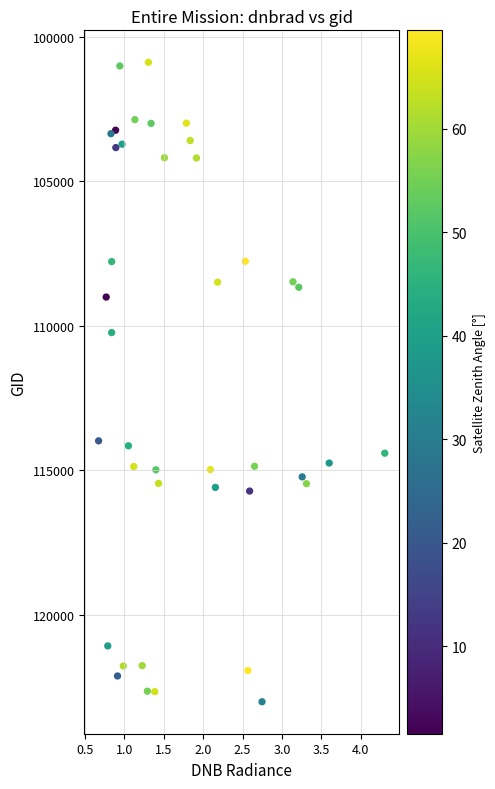

What Y value in the scatter plot is closest to 111940?

110231